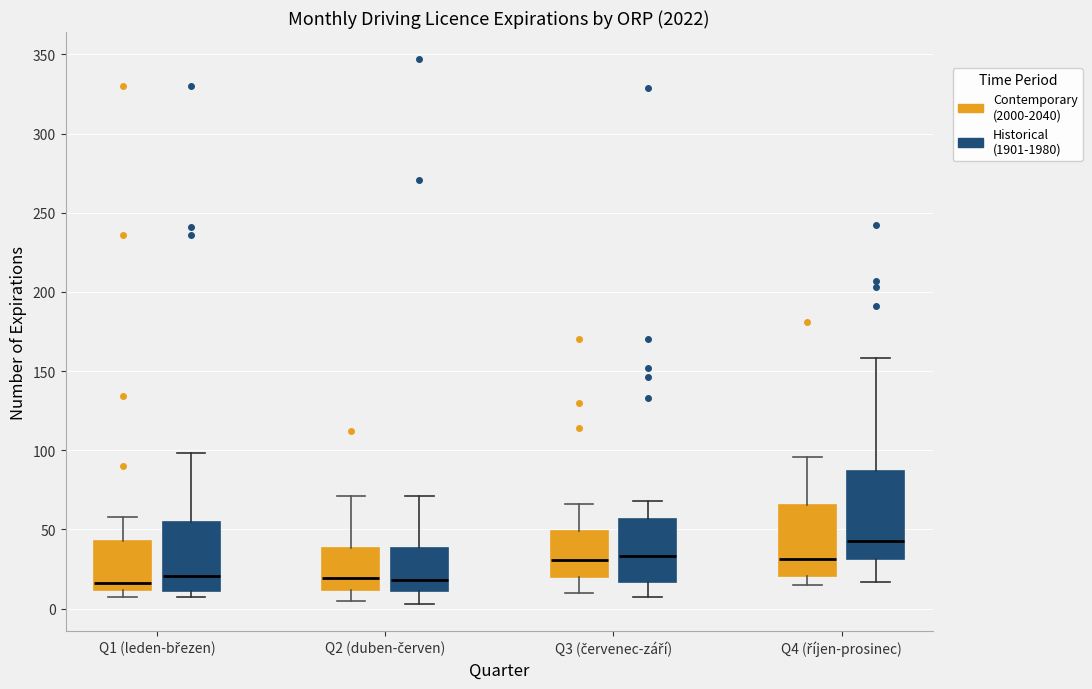

Comparing the boxes themselves (not the whiskers), which one is the tallest?

Q4 (říjen-prosinec) (Historical (1901-1980))